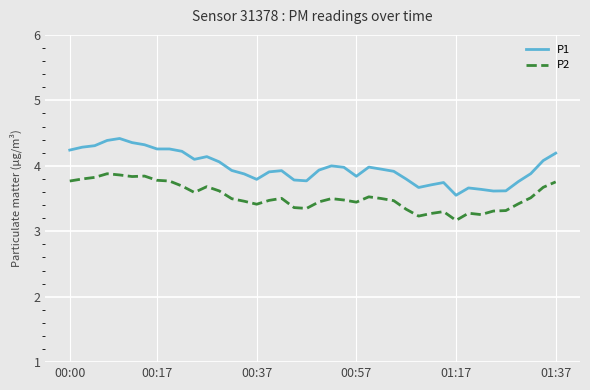

What is the maximum value for P2?

3.9